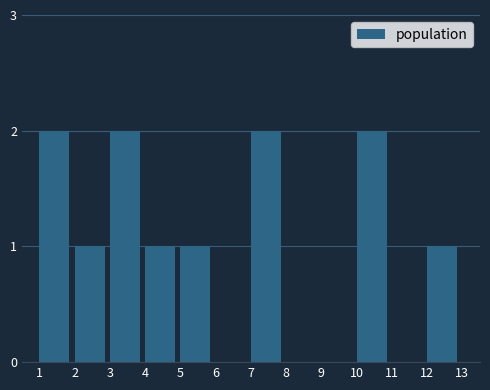

Reading right to left, list all the values displayed in this chart.

12=1	11=0	10=2	9=0	8=0	7=2	6=0	5=1	4=1	3=2	2=1	1=2